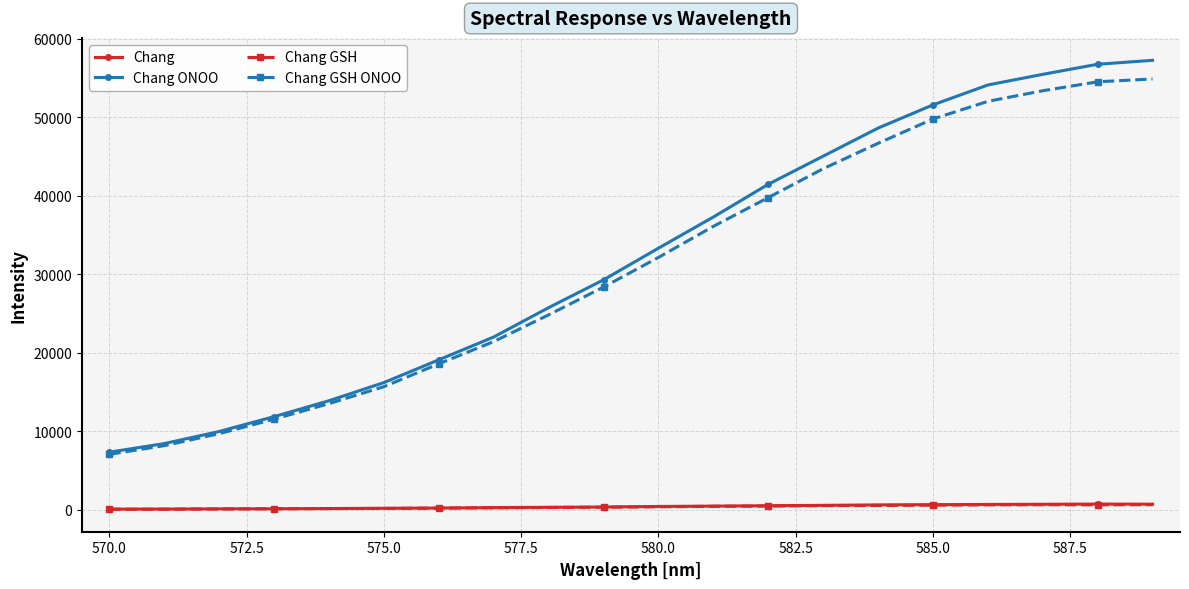

How many data points in Chang GSH ONOO are less than 32160?

10